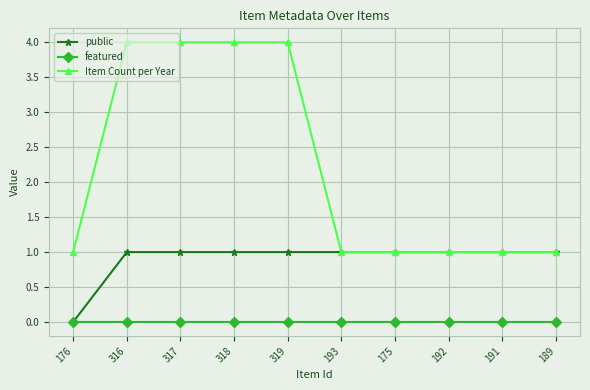

True or false: Item Count per Year and featured cross at least once.

False